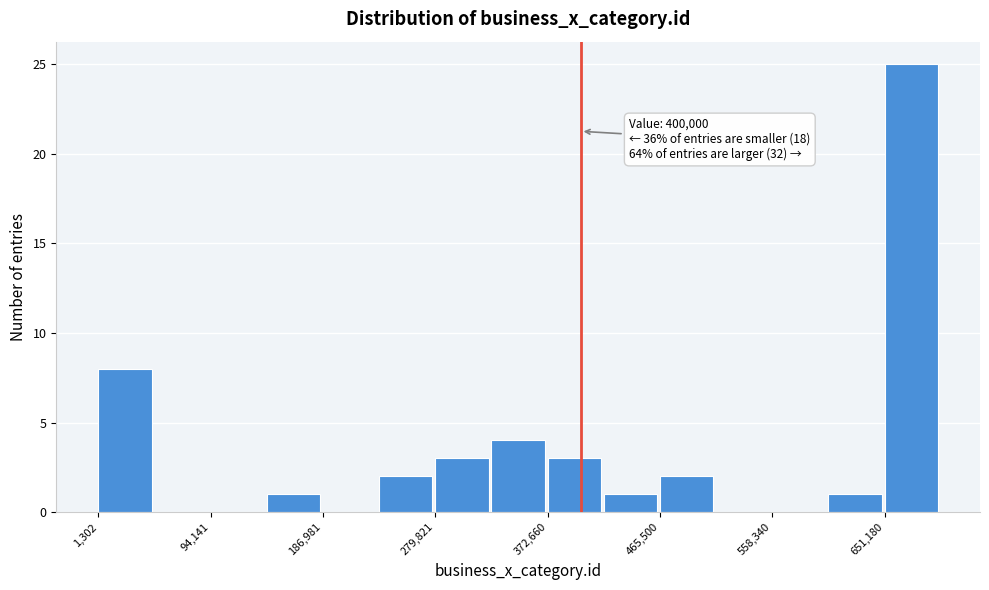

Which range on the x-axis has the tallest bar?

650000 to 700000